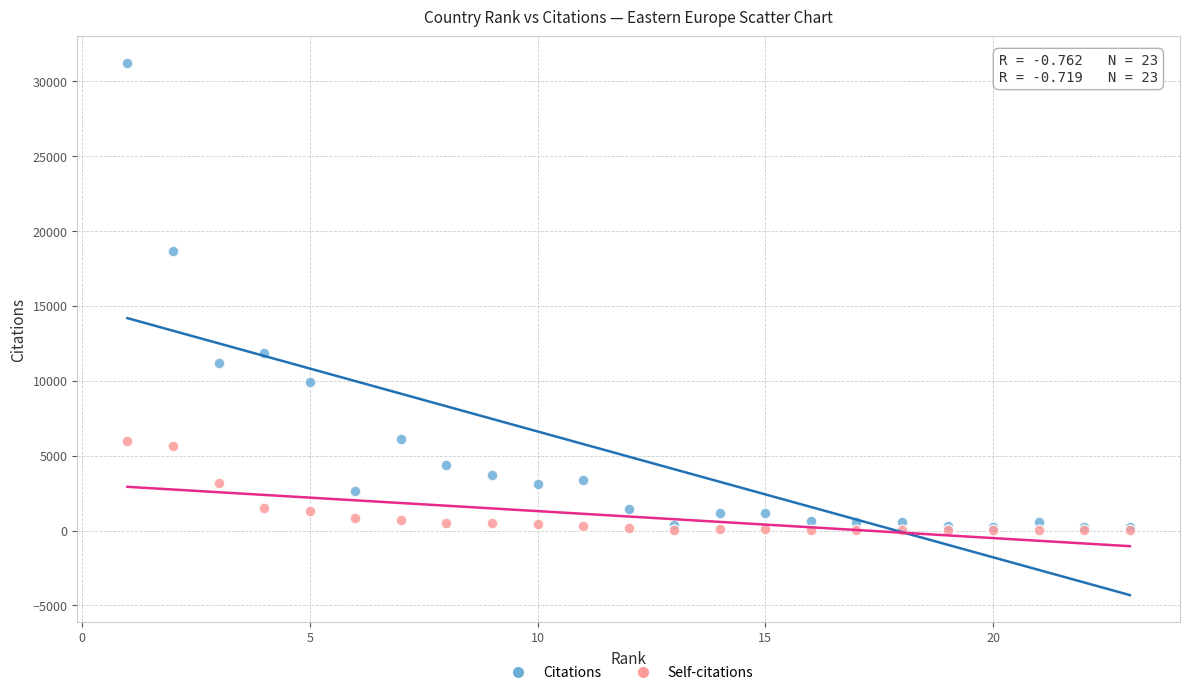

In the Citations series, what Y value is closest to 15716?

18630